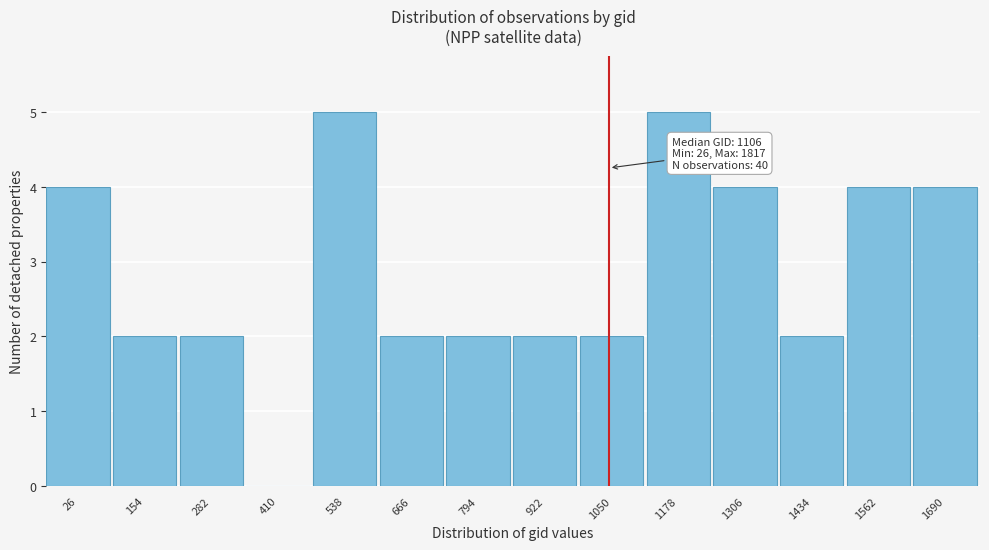

Reading left to right, extract all data points from this chart.

26=4	154=2	282=2	410=0	538=5	666=2	794=2	922=2	1050=2	1178=5	1306=4	1434=2	1562=4	1690=4